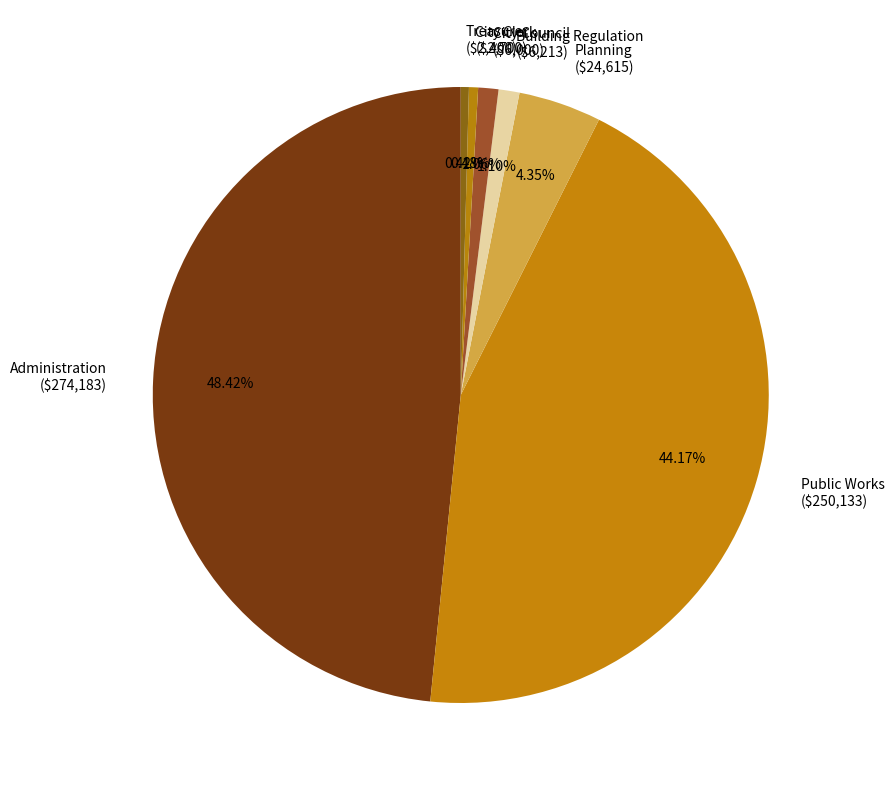

Does any single category account for the majority?

No